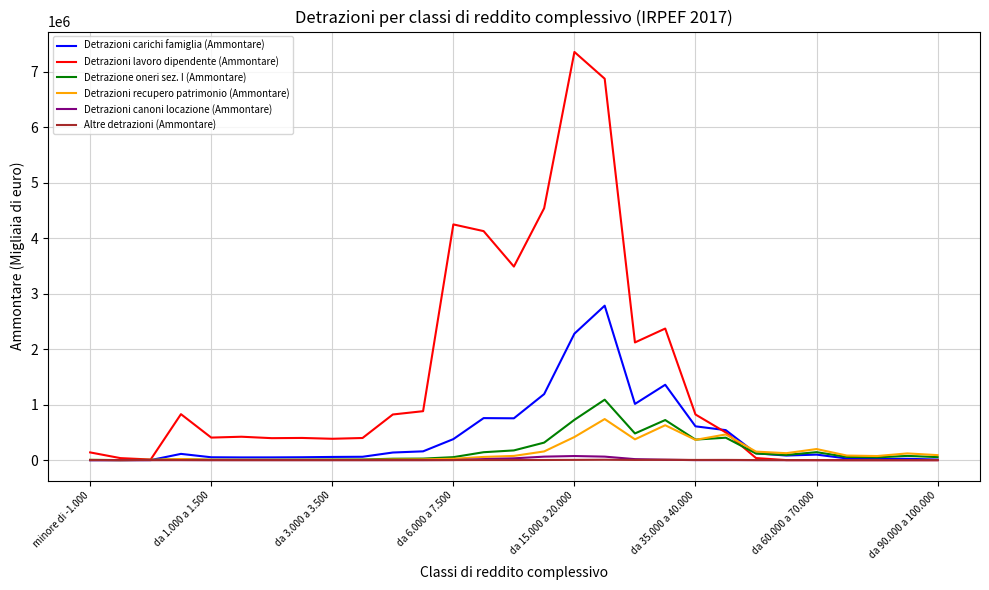

Which series has the largest range (max minus min)?

Detrazioni lavoro dipendente (Ammontare)